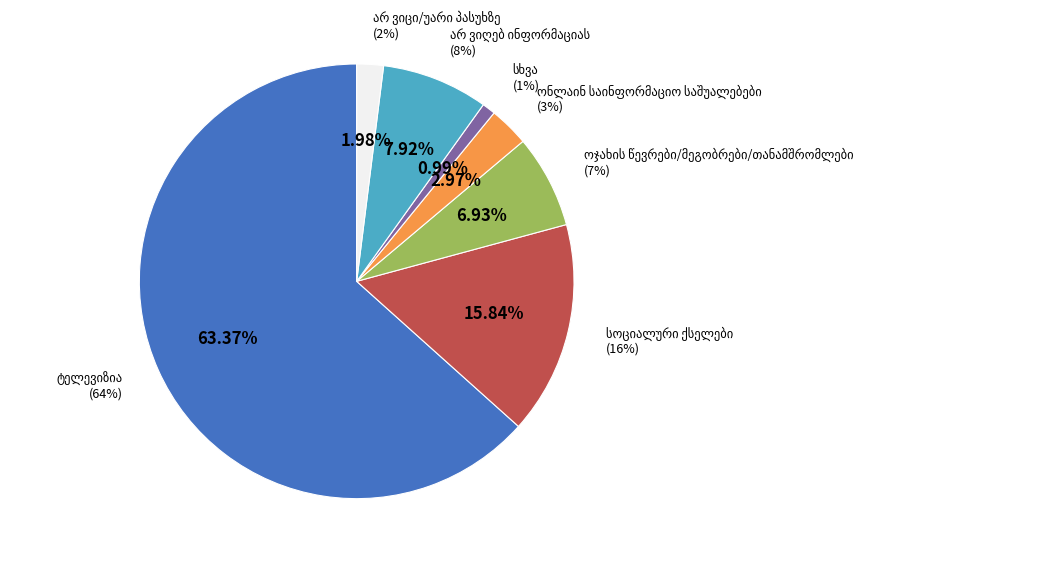

Which category has the smallest portion of the pie?

სხვა